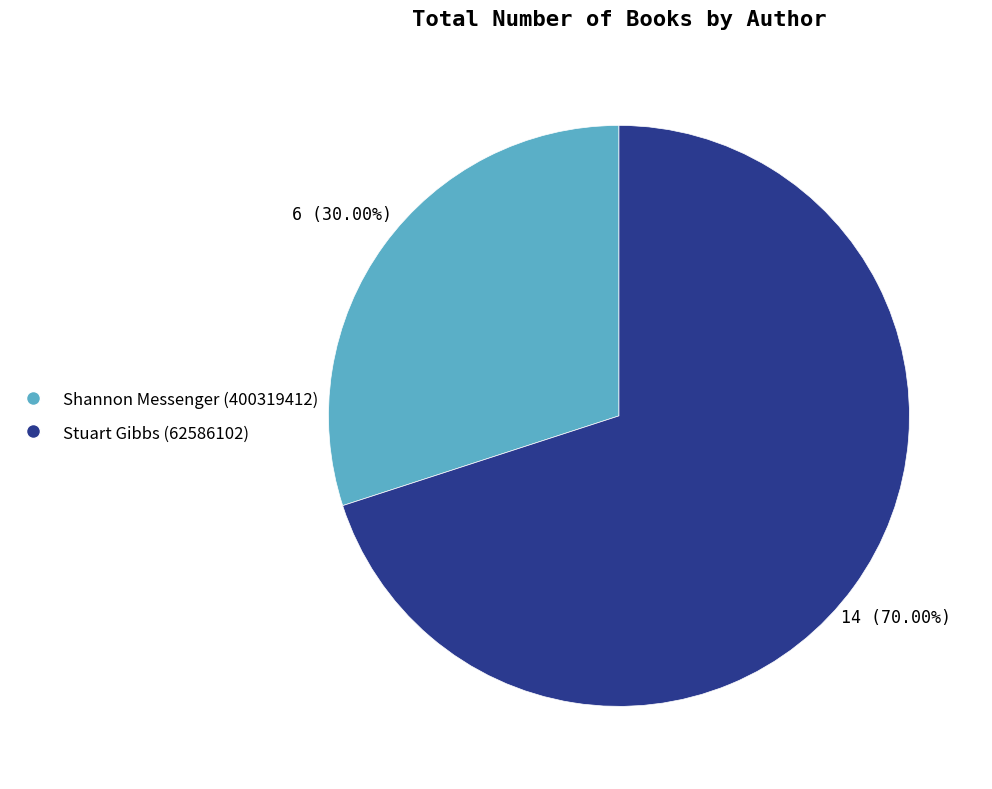

To the nearest percent, what is the combined percentage of Shannon Messenger (400319412) and Stuart Gibbs (62586102)?

100%